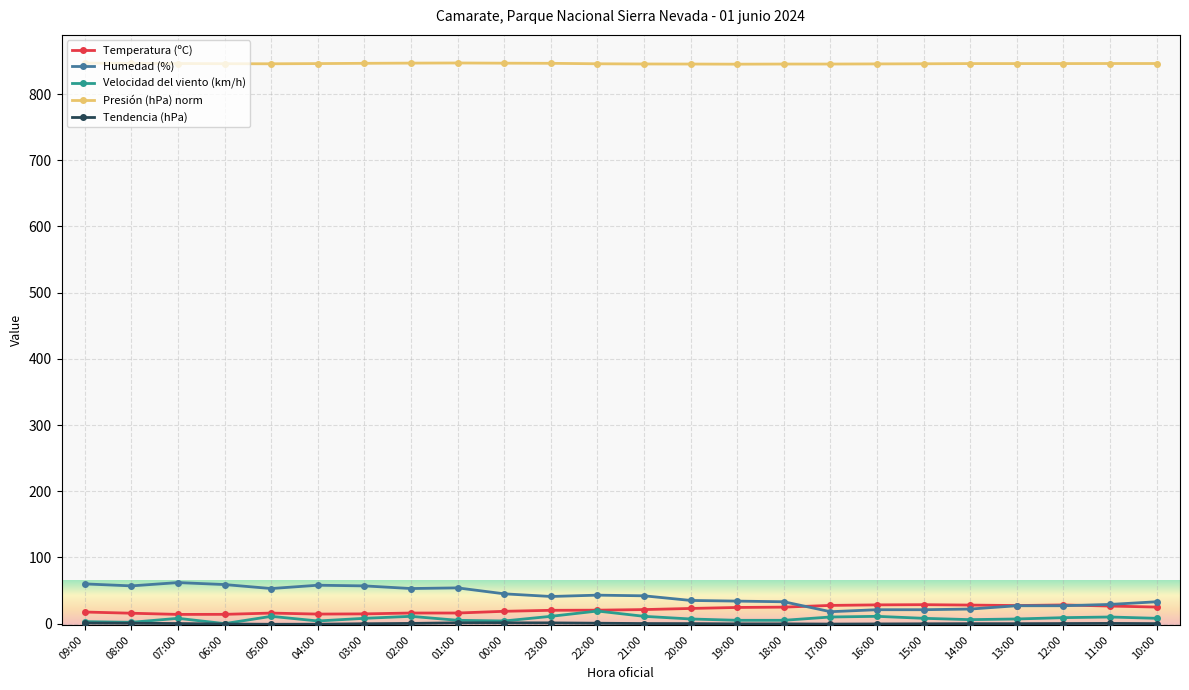

True or false: Presión (hPa) norm and Humedad (%) cross at least once.

False